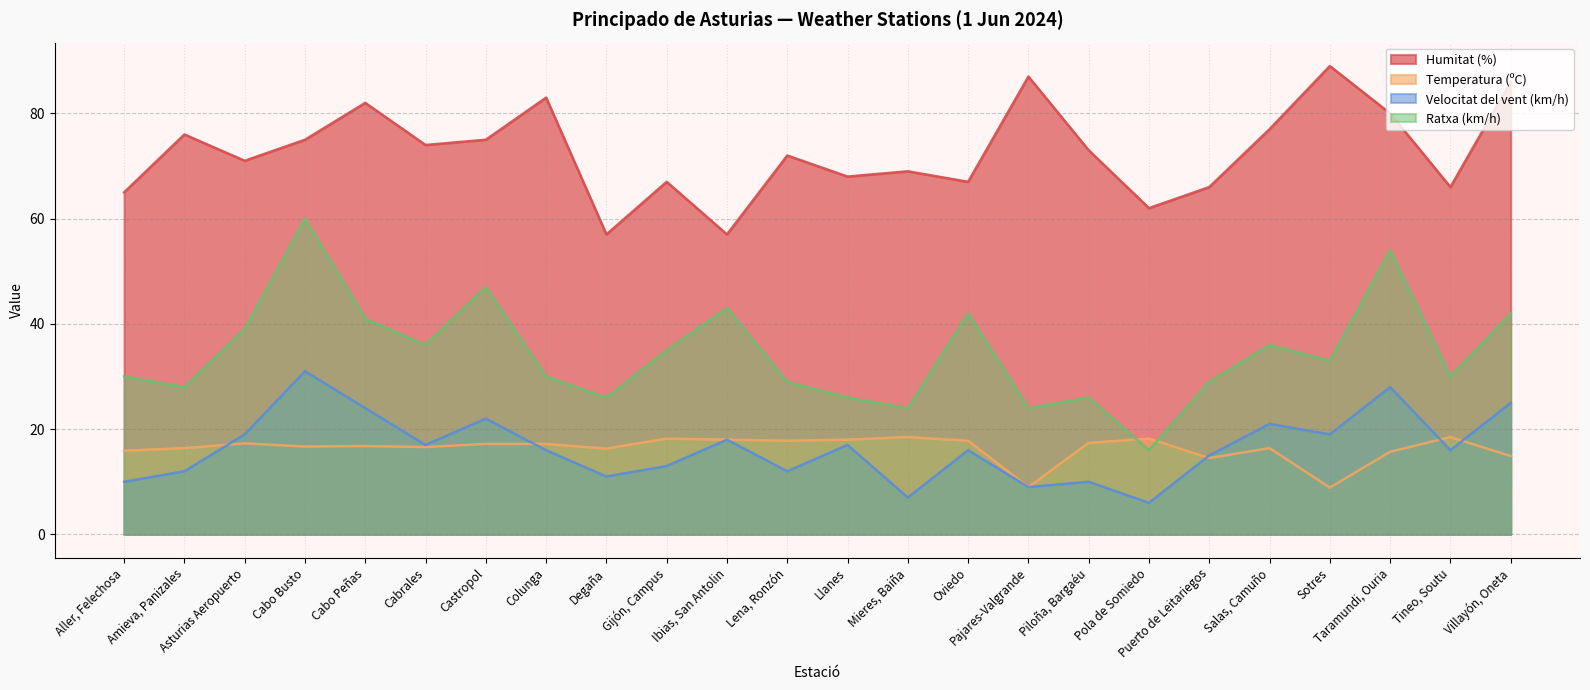

What is the difference between the Velocitat del vent (km/h) values at Asturias Aeropuerto and Castropol?

3.0